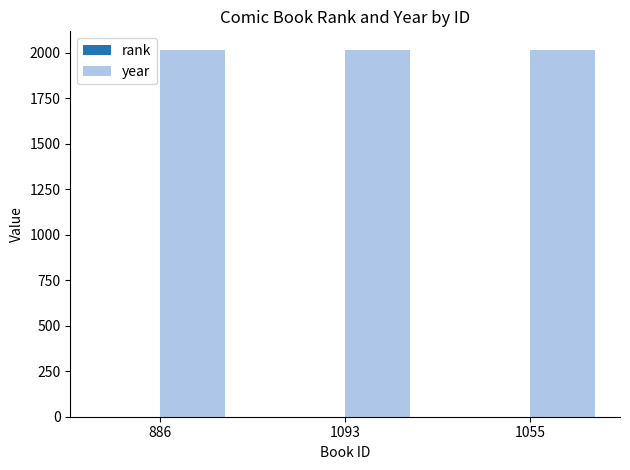

The value of year at 1093 is 2016. True or false?

True